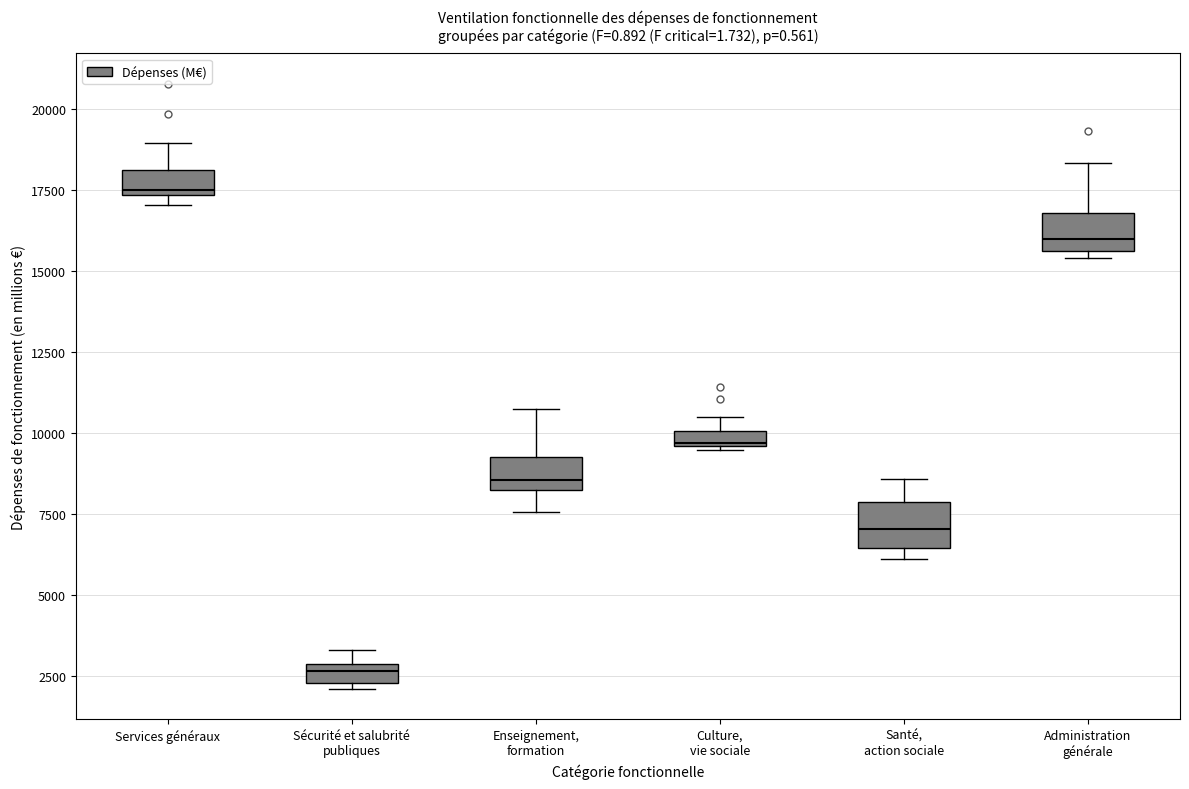

Which box has the lowest median line?

Sécurité et salubrité publiques